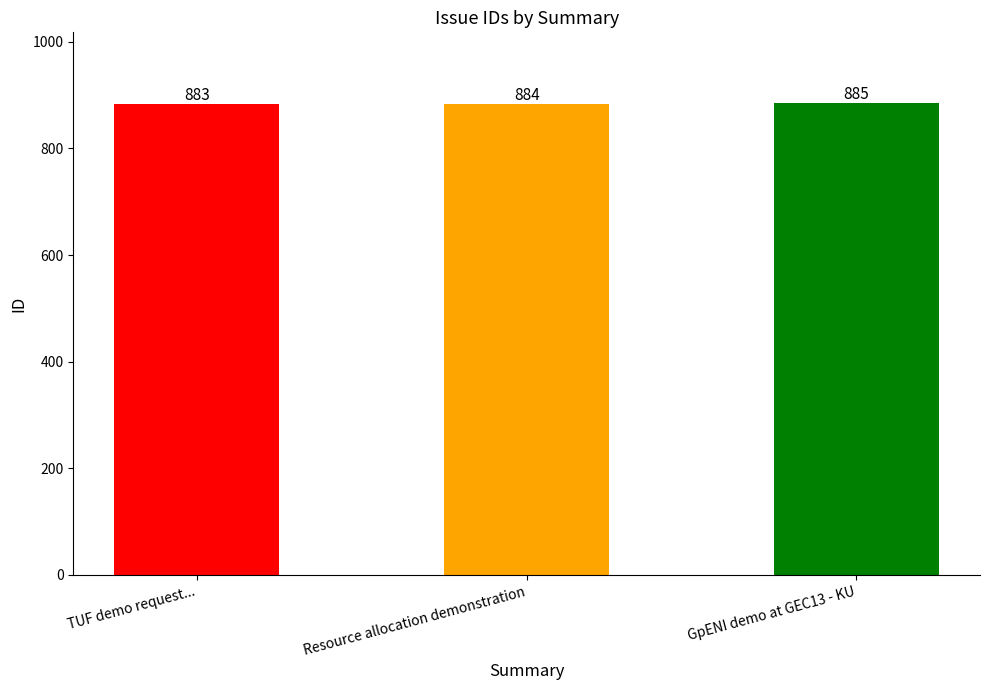

Approximately how many times larger is the value at Resource allocation demonstration compared to GpENI demo at GEC13 - KU?

1.0